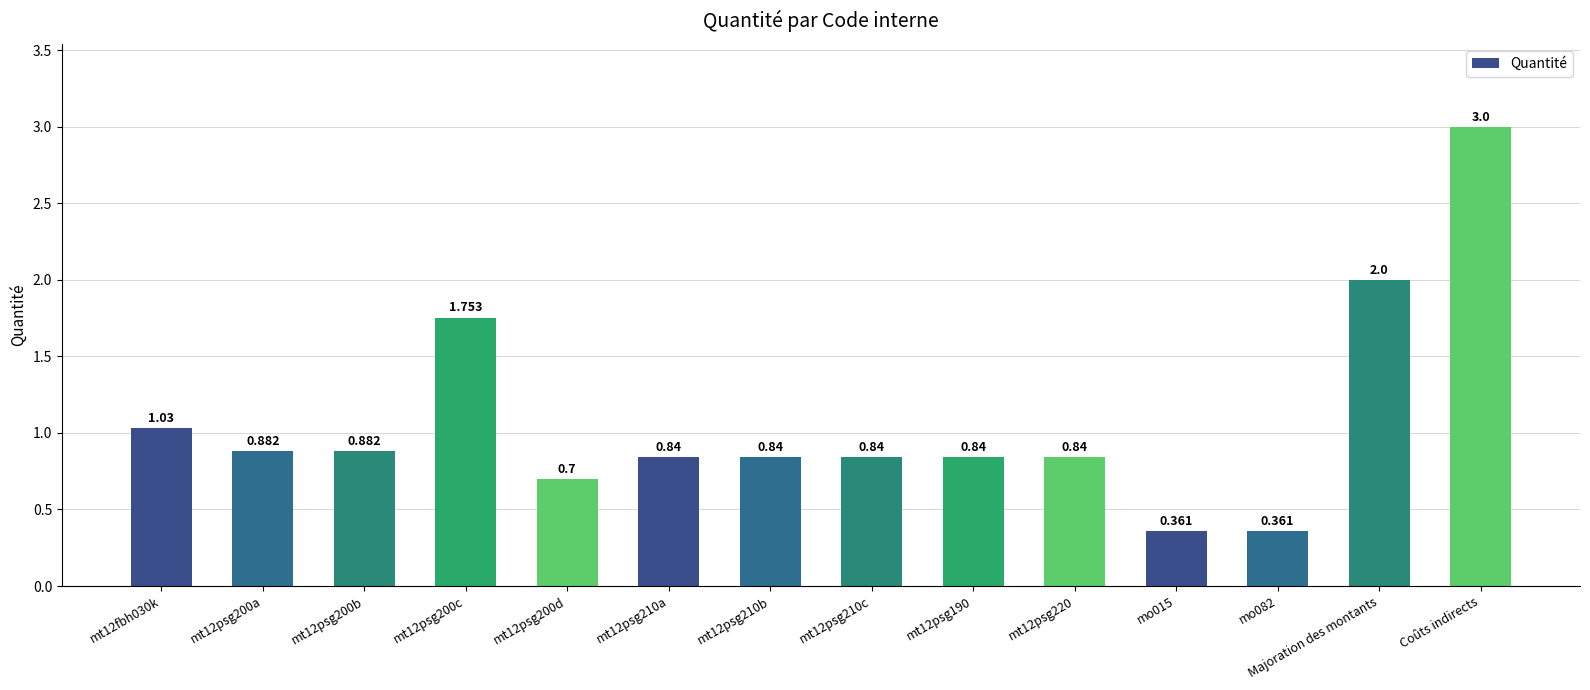

What is the change in value from mt12psg200c to mt12psg200d?

-1.1